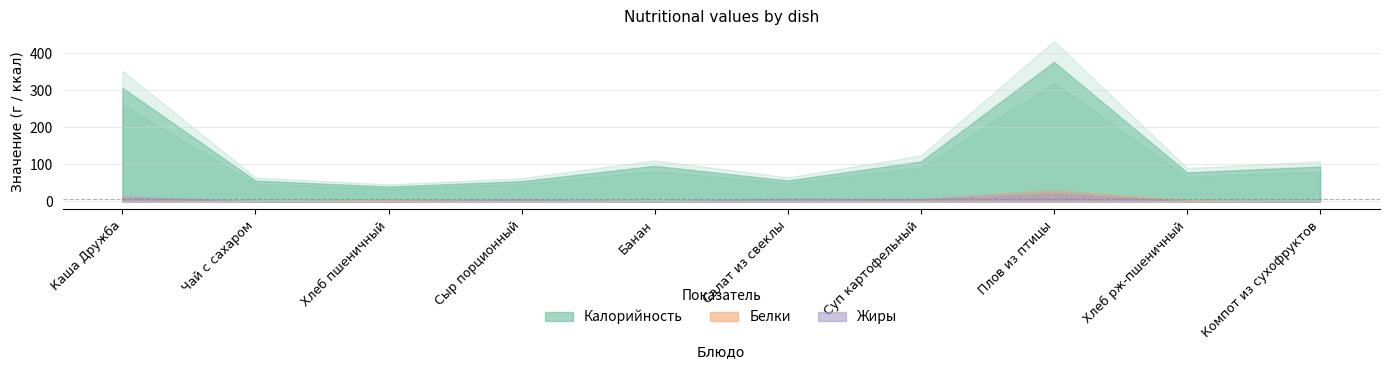

At which category does Жиры reach its first local valley?

Чай с сахаром